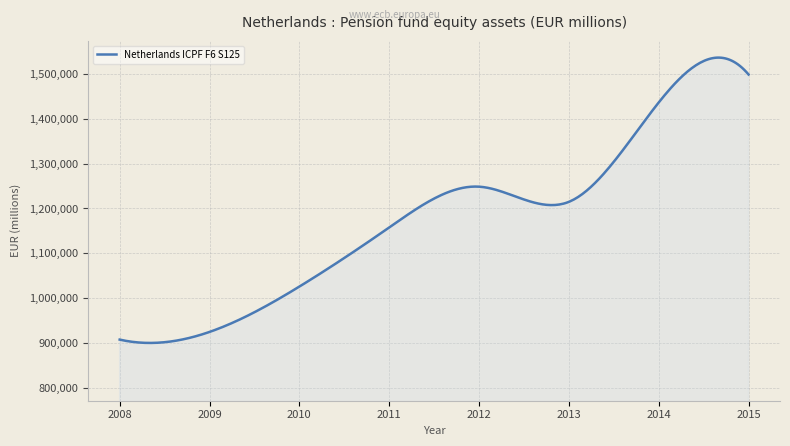

What is the difference between the maximum and minimum values?

635728.0